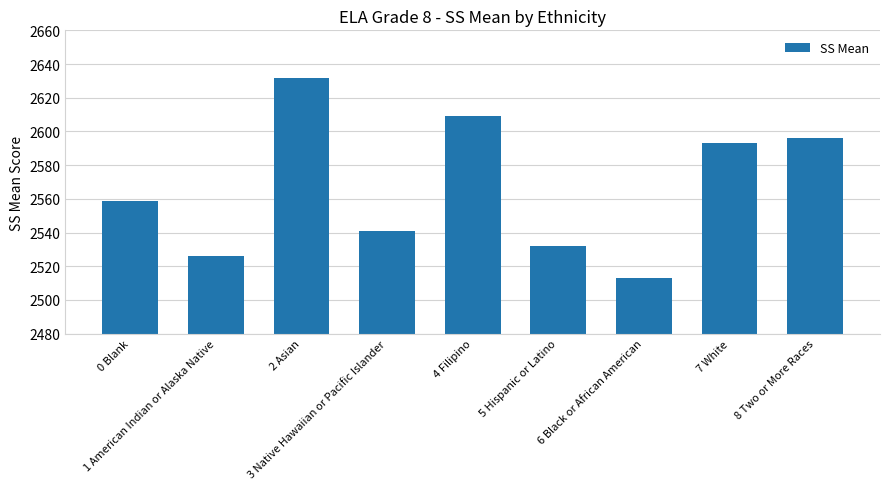

What is the sum of all values?

23101